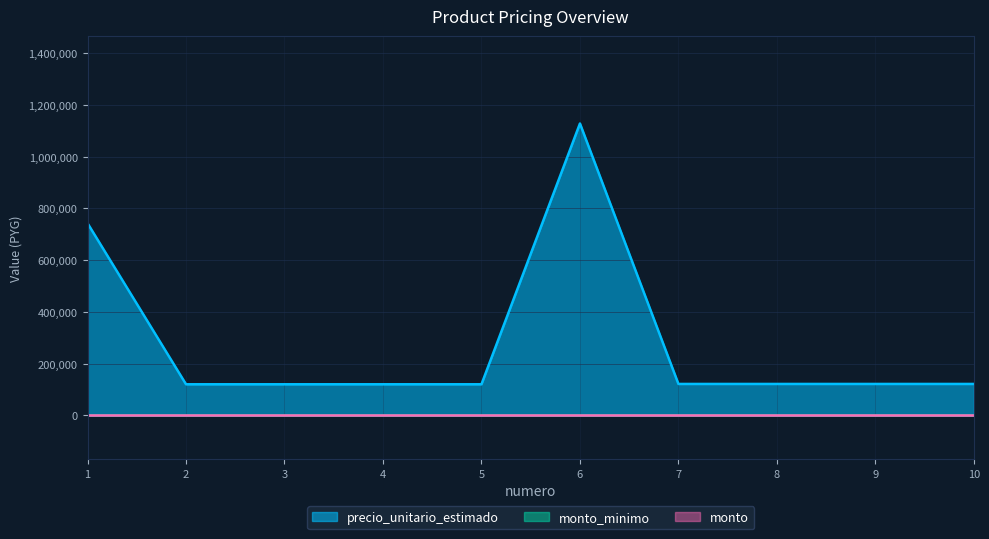

True or false: monto_minimo has more than 0 interior local peaks.

False